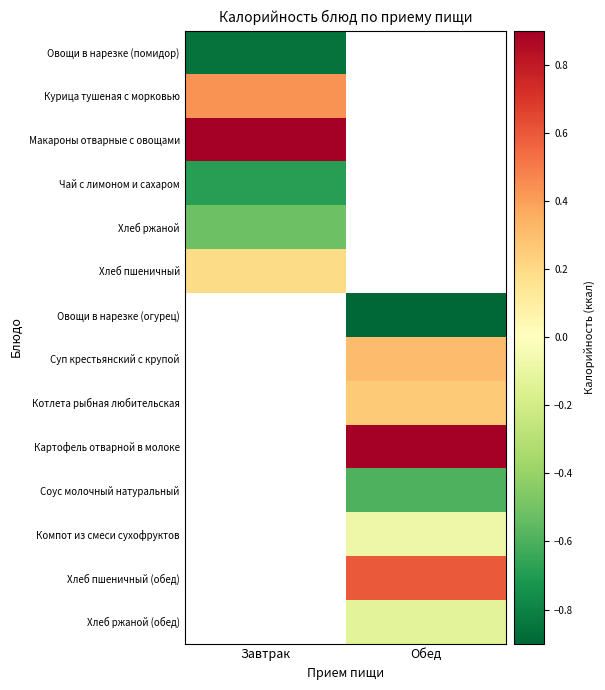

What is the smallest value displayed?

-0.9